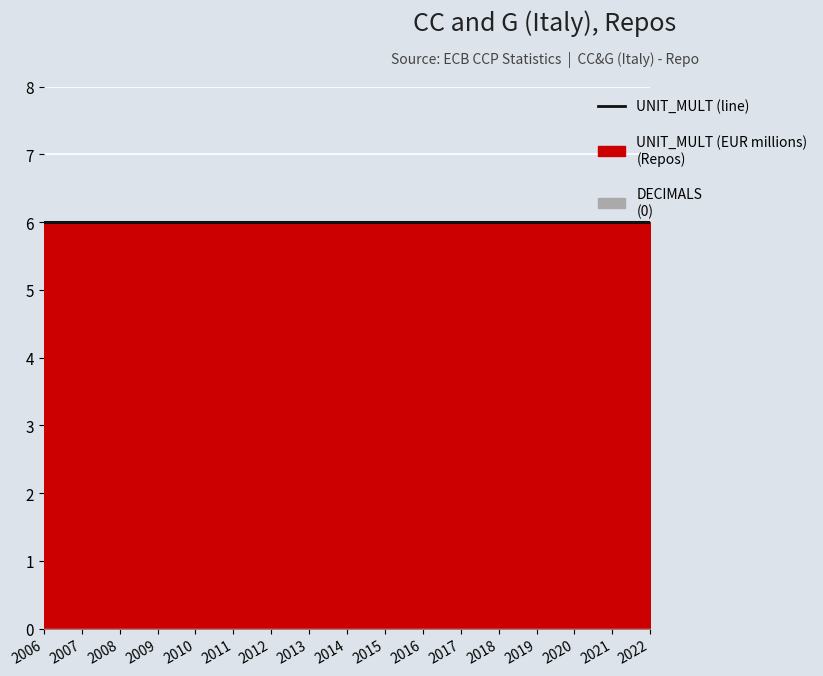

True or false: UNIT_MULT and DECIMALS cross at least once.

False